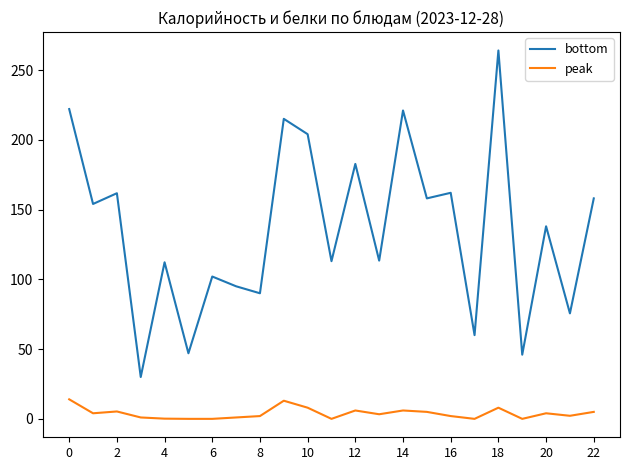

Rank the series by their maximum value, from highest to lowest.

bottom, peak